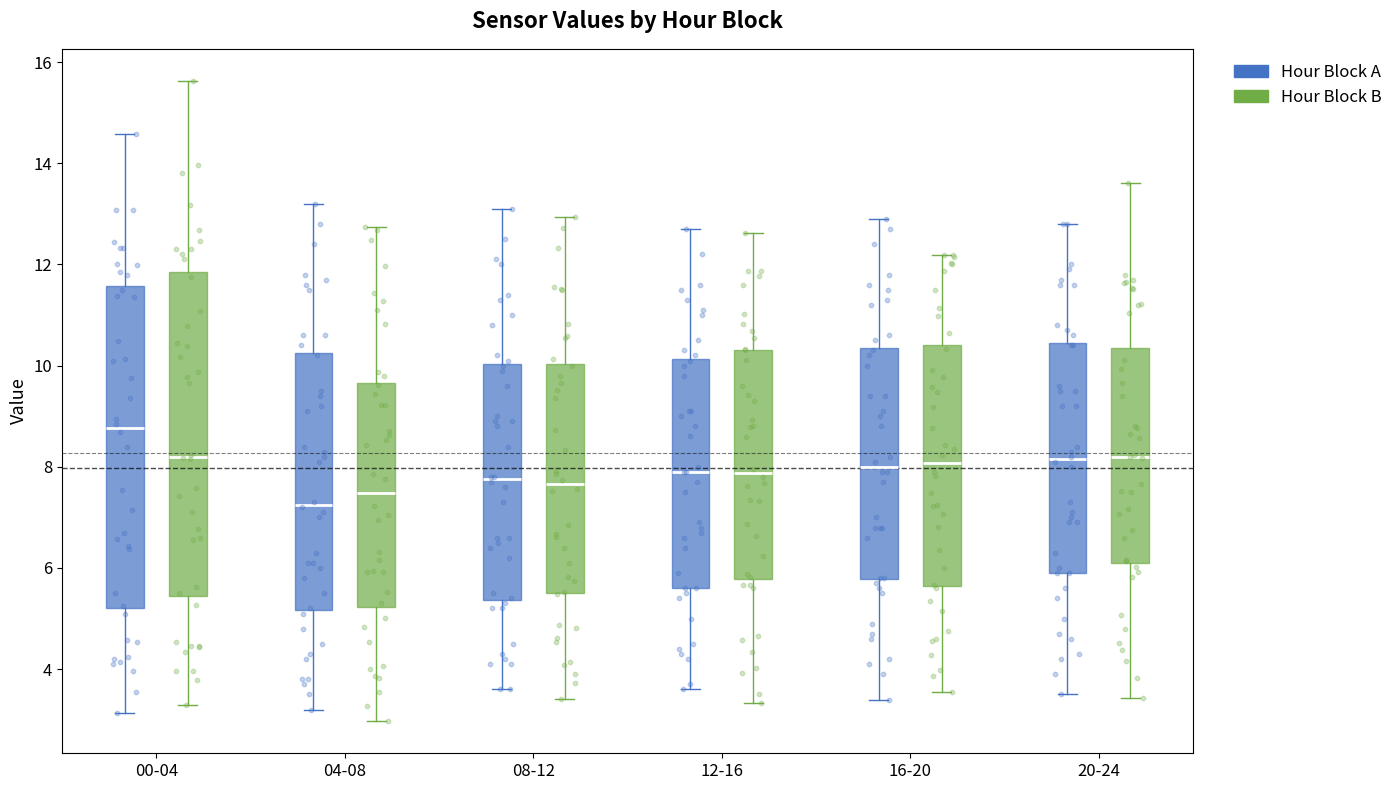

Reading left to right, read every box against the y-axis: the position of its median line, the range the box covers, and the ends of its whiskers. The values are not printed on the chart, so give them approximately, as read against the axis.

00-04 (Hour Block A): median 8.8, box 5.2 to 11.6, whiskers 3.2 to 14.6
00-04 (Hour Block B): median 8.2, box 5.4 to 11.8, whiskers 3.2 to 15.6
04-08 (Hour Block A): median 7.2, box 5.2 to 10.2, whiskers 3.2 to 13.2
04-08 (Hour Block B): median 7.4, box 5.2 to 9.6, whiskers 3.0 to 12.8
08-12 (Hour Block A): median 7.8, box 5.4 to 10.0, whiskers 3.6 to 13.2
08-12 (Hour Block B): median 7.6, box 5.6 to 10.0, whiskers 3.4 to 13.0
12-16 (Hour Block A): median 8.0, box 5.6 to 10.2, whiskers 3.6 to 12.8
12-16 (Hour Block B): median 7.8, box 5.8 to 10.4, whiskers 3.4 to 12.6
16-20 (Hour Block A): median 8.0, box 5.8 to 10.4, whiskers 3.4 to 13.0
16-20 (Hour Block B): median 8.0, box 5.6 to 10.4, whiskers 3.6 to 12.2
20-24 (Hour Block A): median 8.2, box 6.0 to 10.4, whiskers 3.6 to 12.8
20-24 (Hour Block B): median 8.2, box 6.2 to 10.4, whiskers 3.4 to 13.6